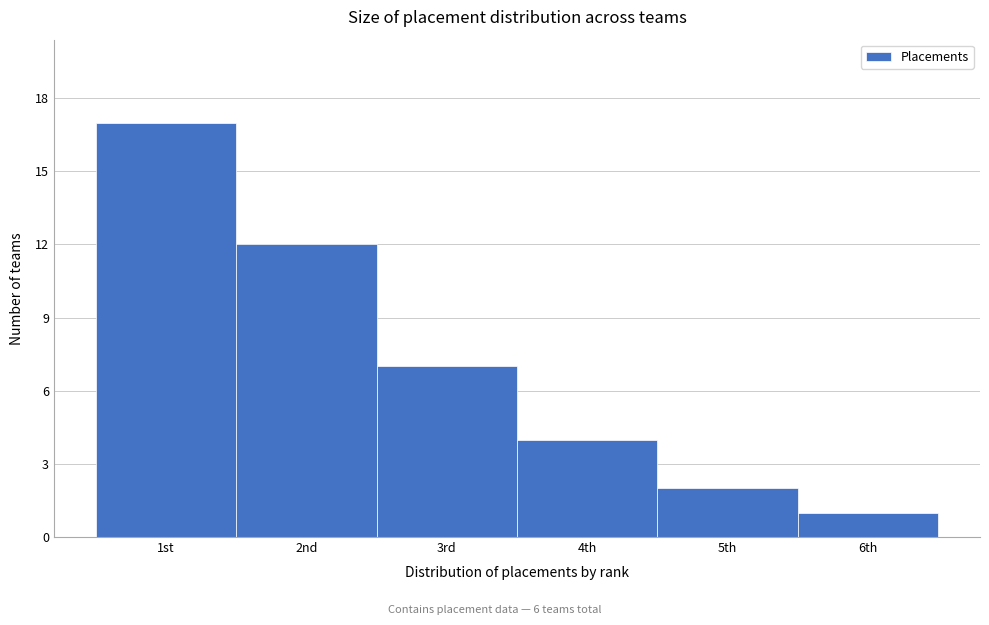

Reading right to left, what are all the values shown in this chart?

6th=1	5th=2	4th=4	3rd=7	2nd=12	1st=17